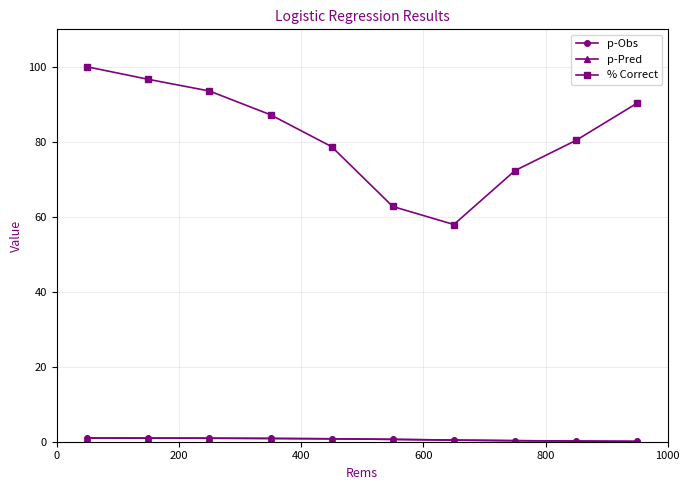

At how many categories does at least one series exceed 40?

10